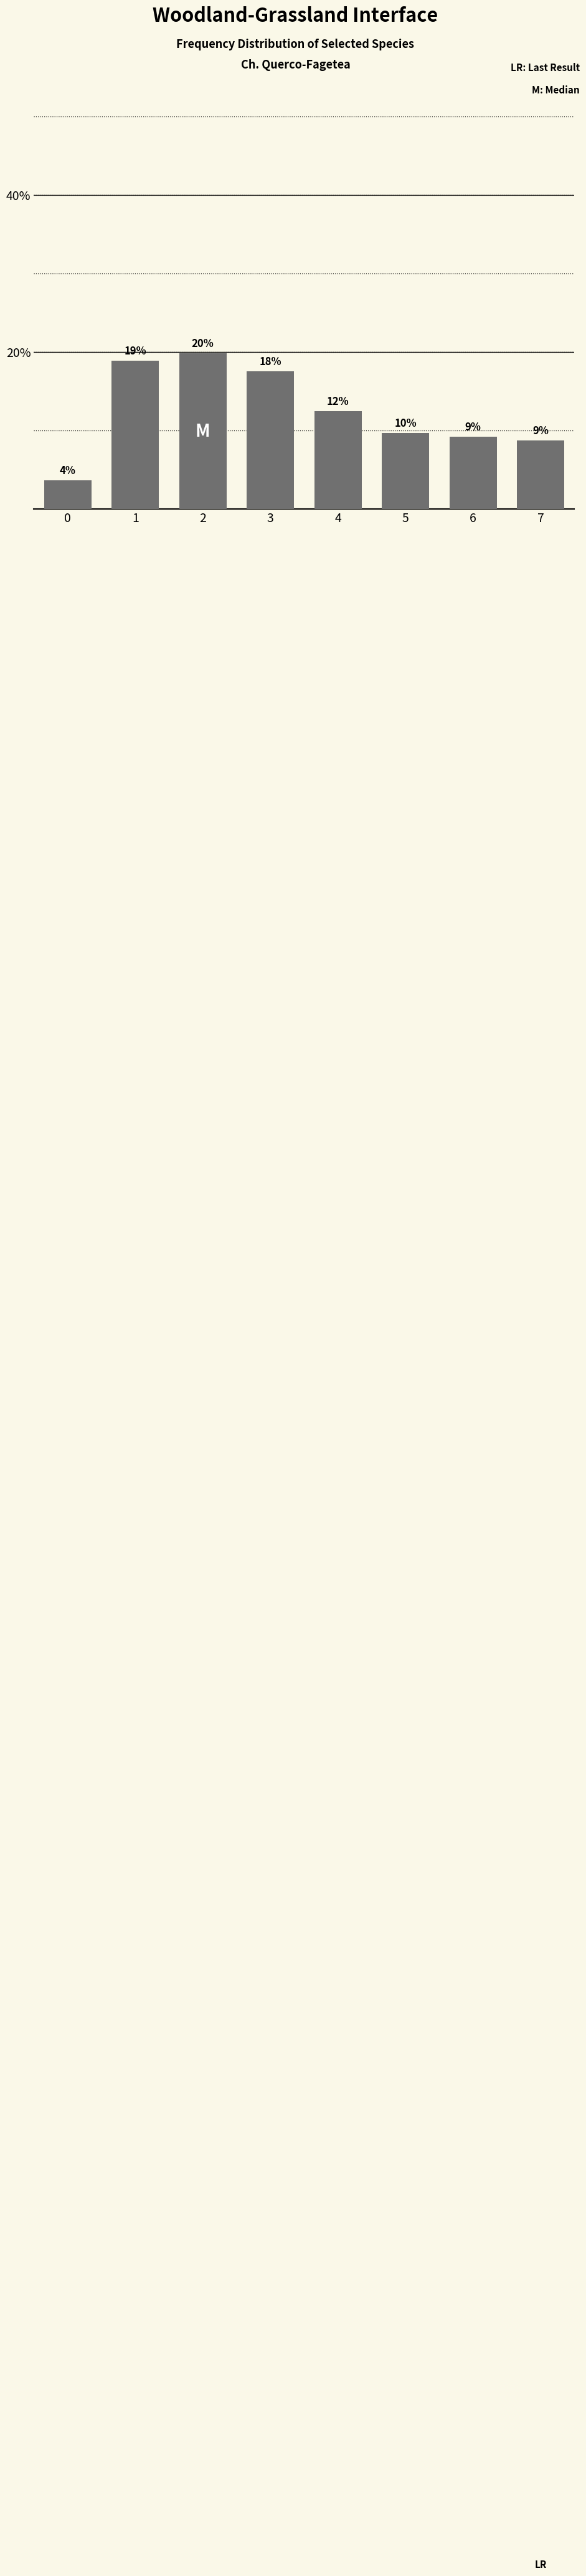

Does the chart contain any negative values?

No